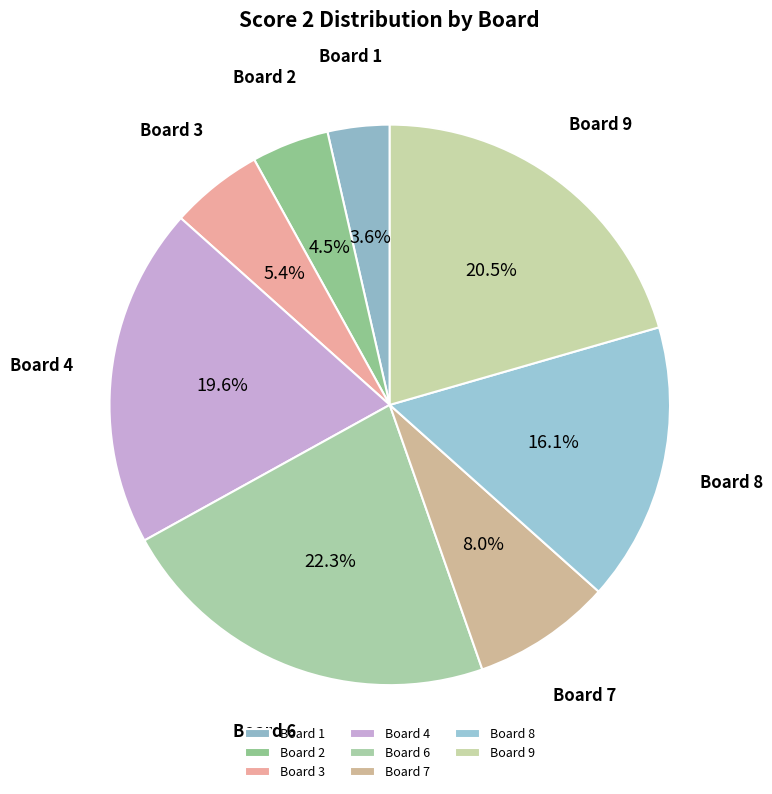

Is it true that Board 8 is 25% of the pie?

False